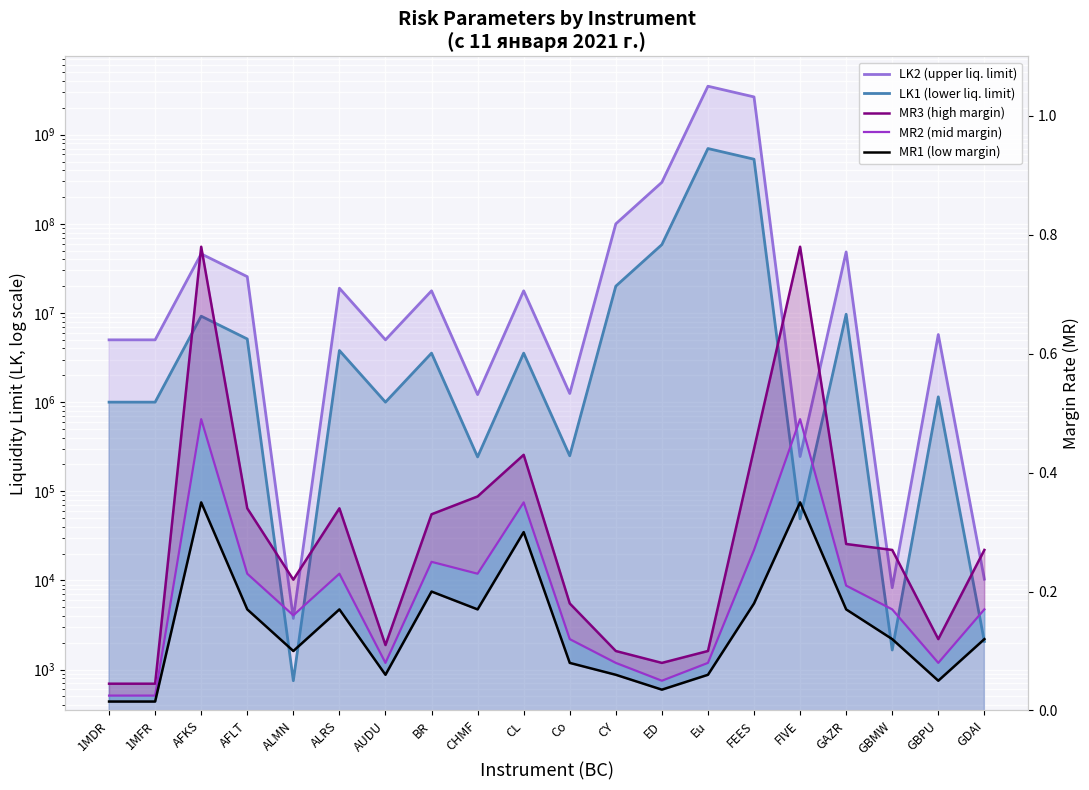

Rank the series by their maximum value, from highest to lowest.

LK2 (upper liq. limit), LK1 (lower liq. limit), MR3 (high margin), MR2 (mid margin), MR1 (low margin)